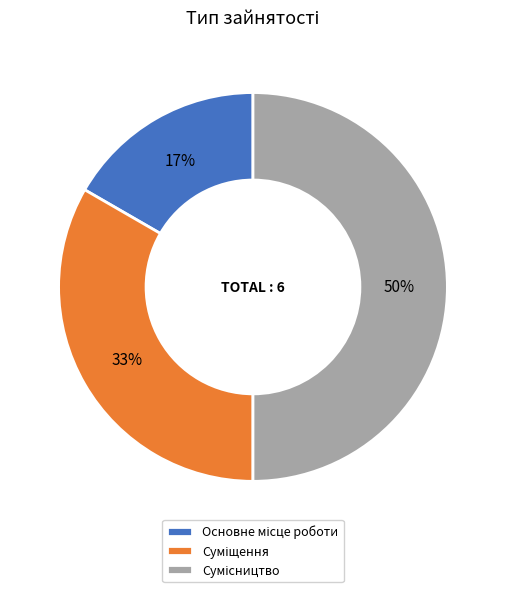

To the nearest percent, what is the average slice percentage?

33%